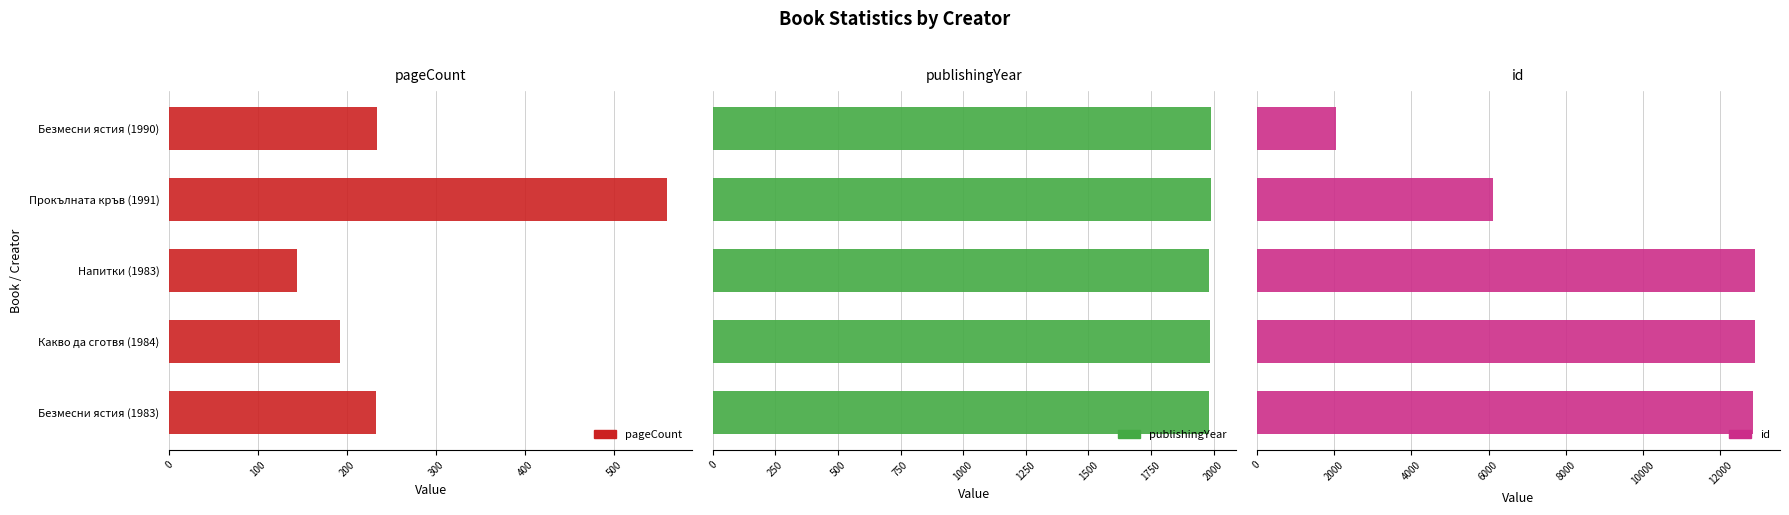

What is the average value of the publishingYear series?

1986